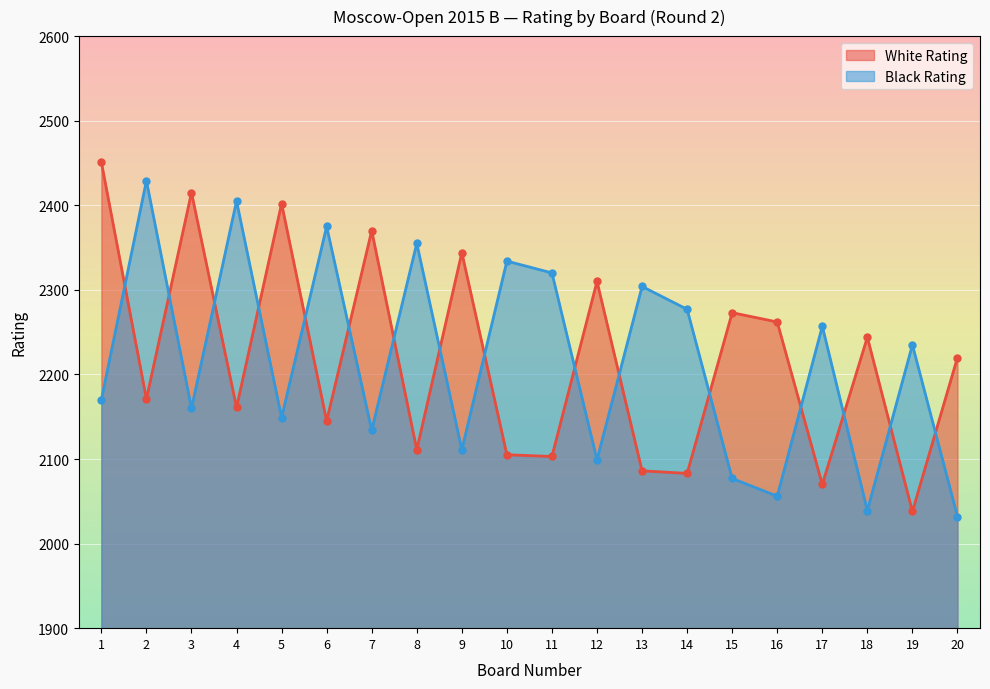

What is the difference between the maximum and minimum values in the Black Rating series?

397